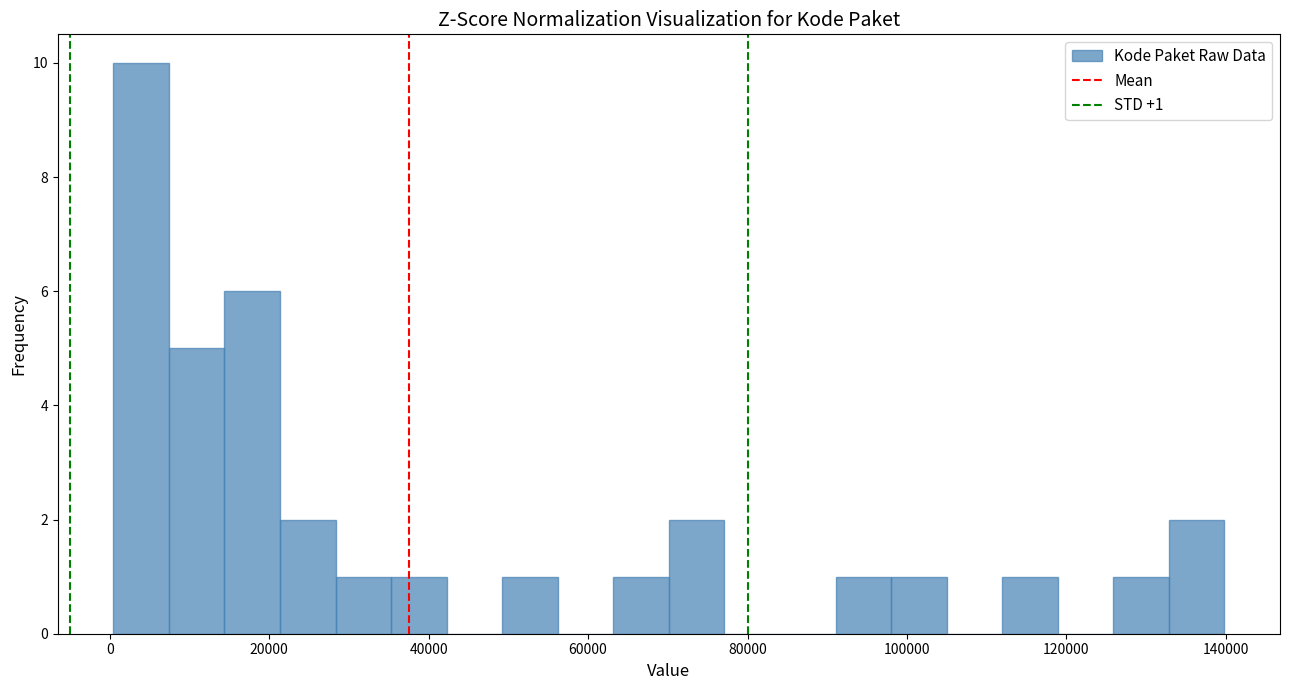

Read against the x-axis, roughly where is the centre of the tallest bar?

4000